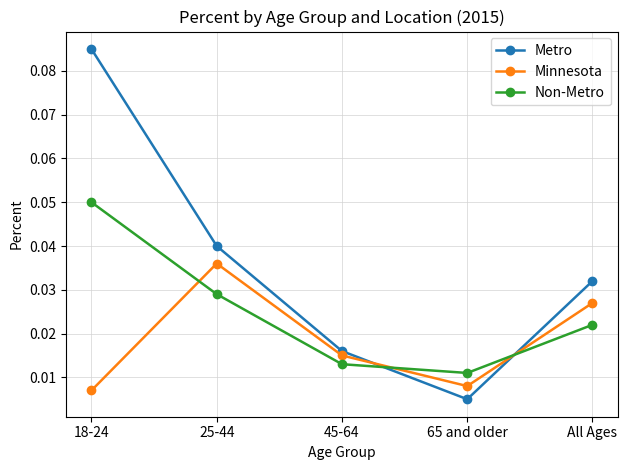

At which category is the sum across all series the highest?

18-24